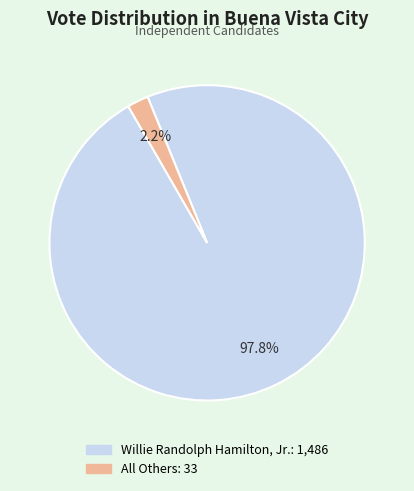

Which slice is the smallest?

All Others